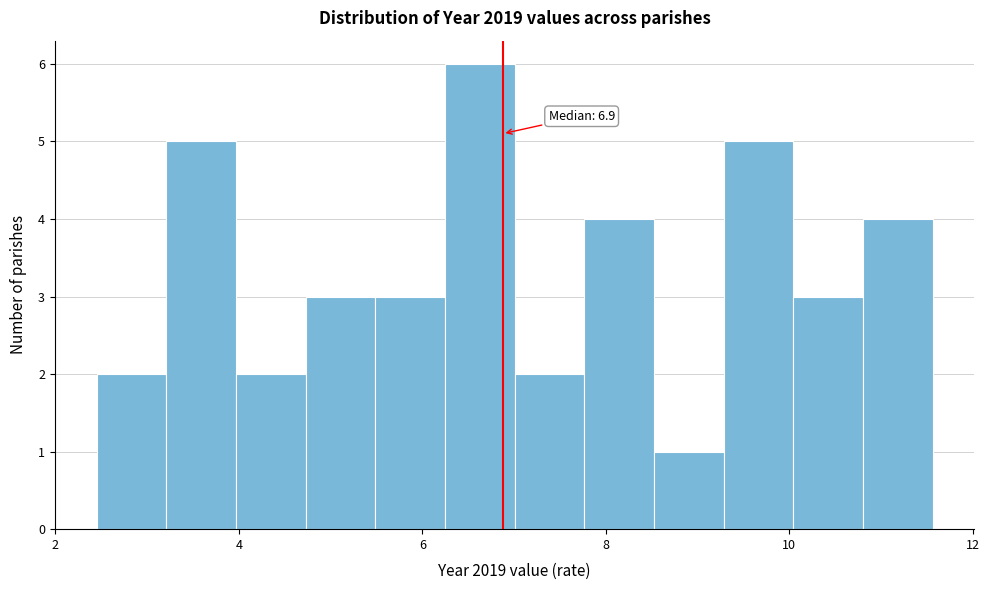

Read against the x-axis, roughly where is the centre of the tallest bar?

6.6